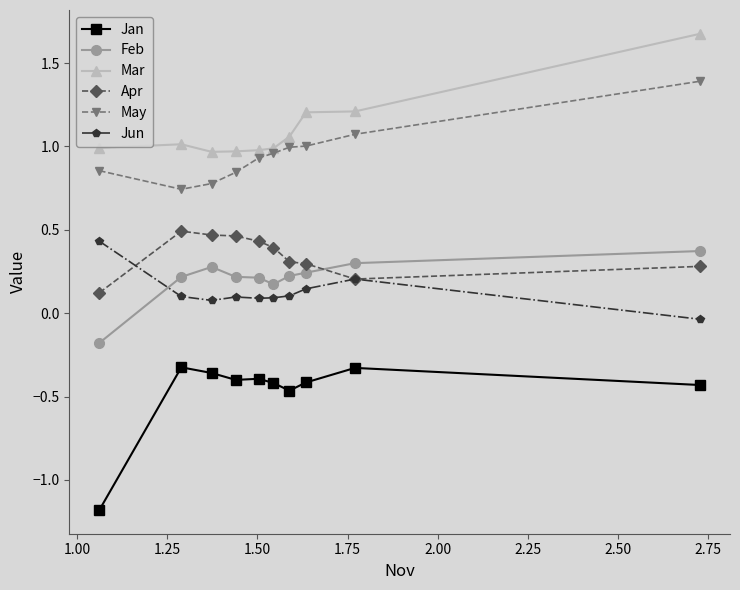

Which series has the largest total across all categories?

Mar